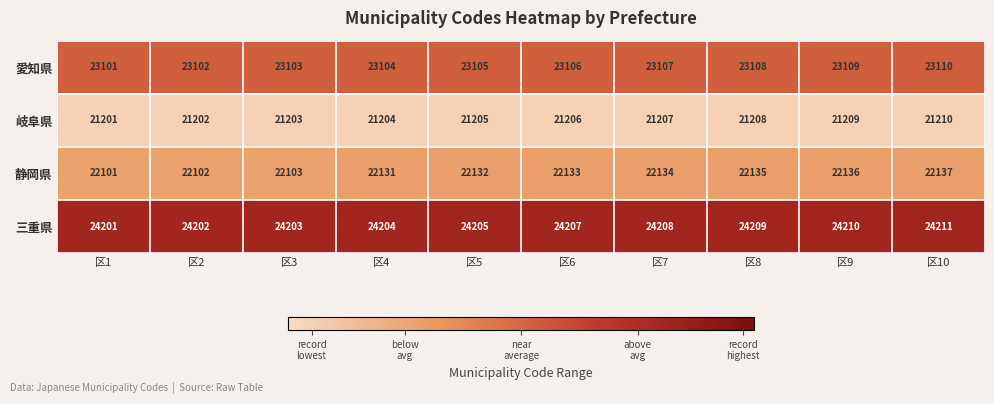

What is the sum of the 岐阜県 values at 区2 and 区8?

42410